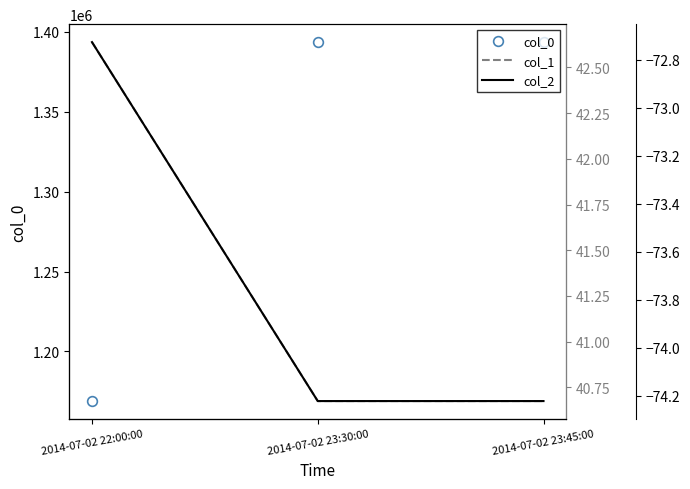

Rank the series at 2014-07-02 23:45:00 from highest to lowest value.

col_0, col_1, col_2